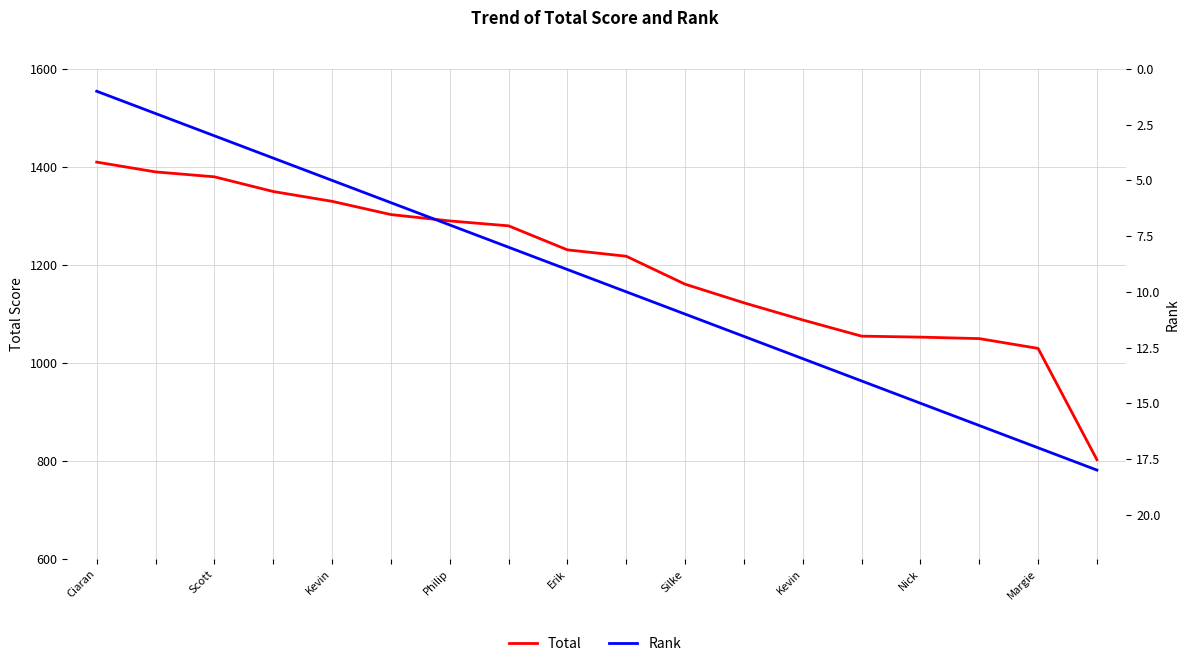

The value of Total at 11 is 1123. True or false?

True